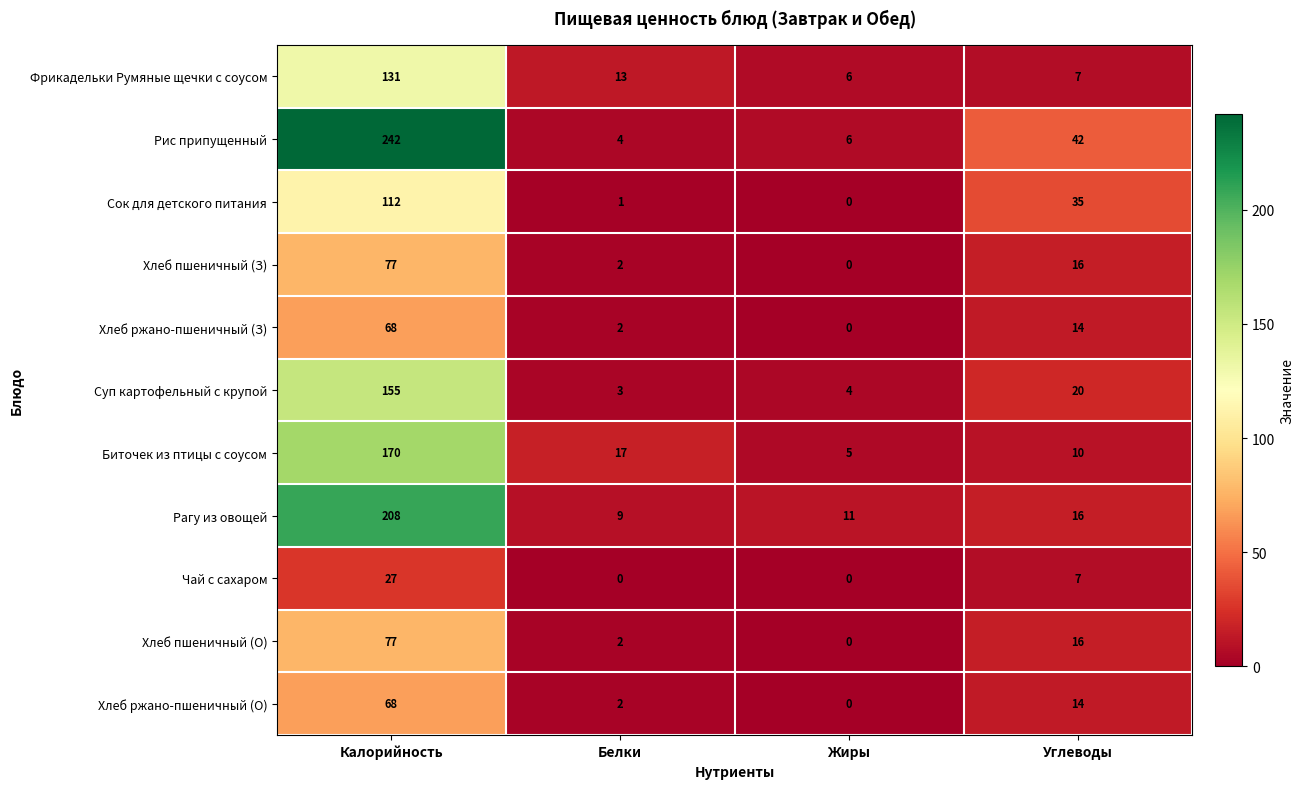

At how many categories does at least one series exceed 205?

1